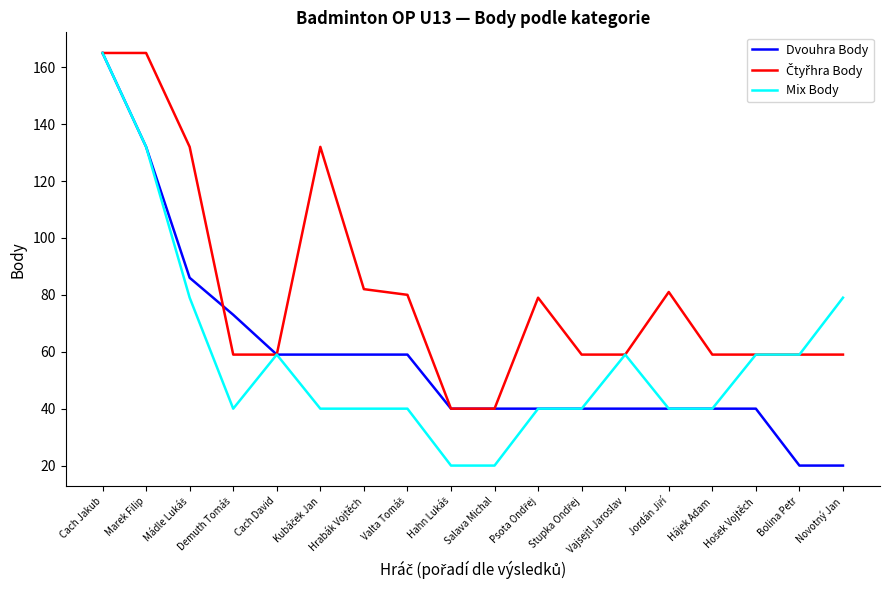

How many categories are shown in the chart?

18